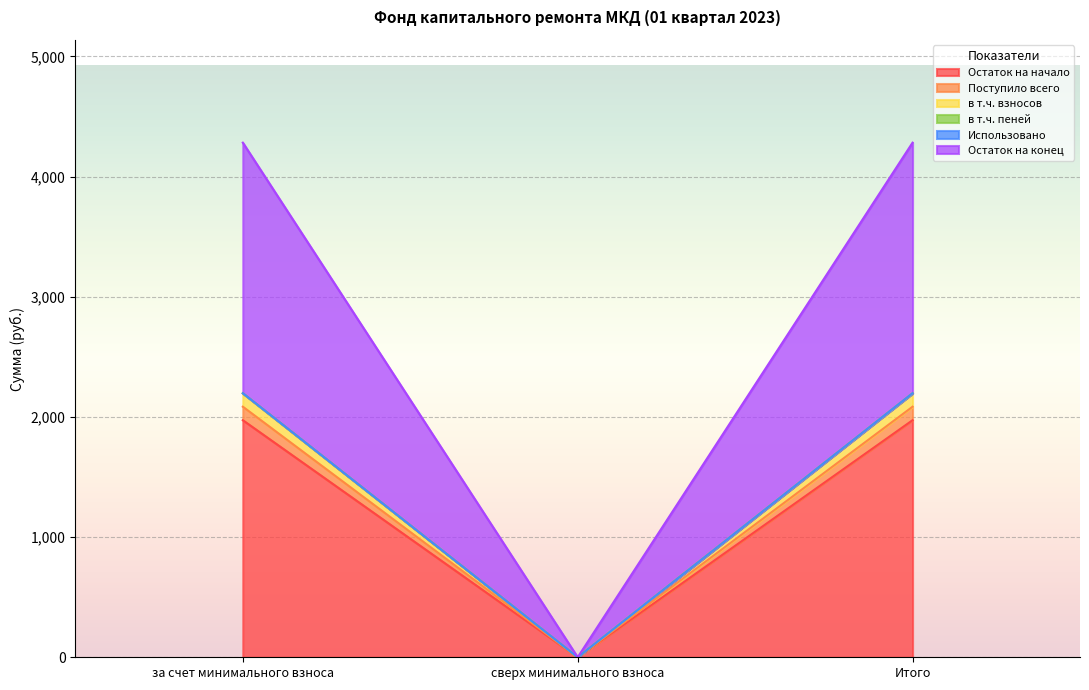

At which category does the chart reach its peak across all series?

за счет минимального взноса